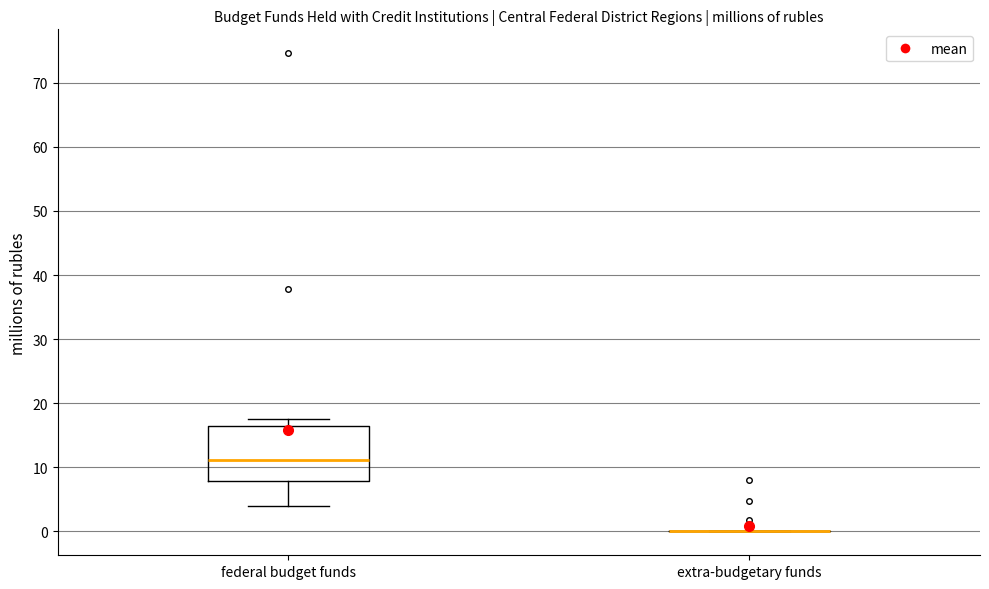

Which box is the tallest, from its lower edge to its upper edge?

federal budget funds